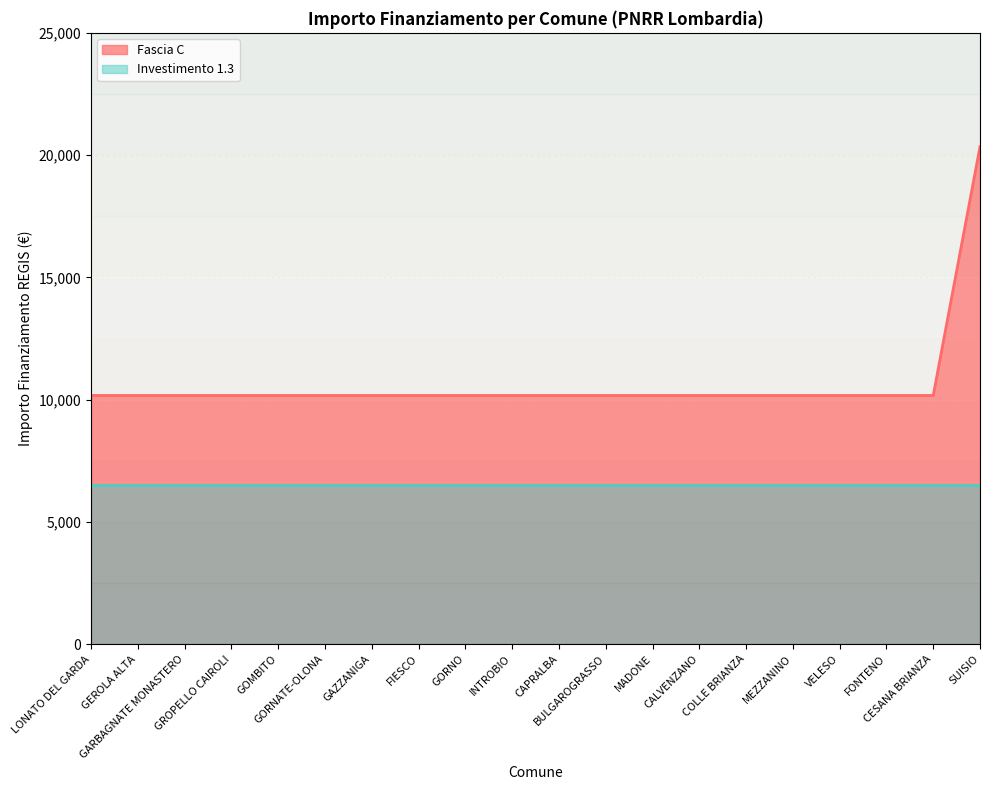

What is the maximum value shown in the chart?

20344